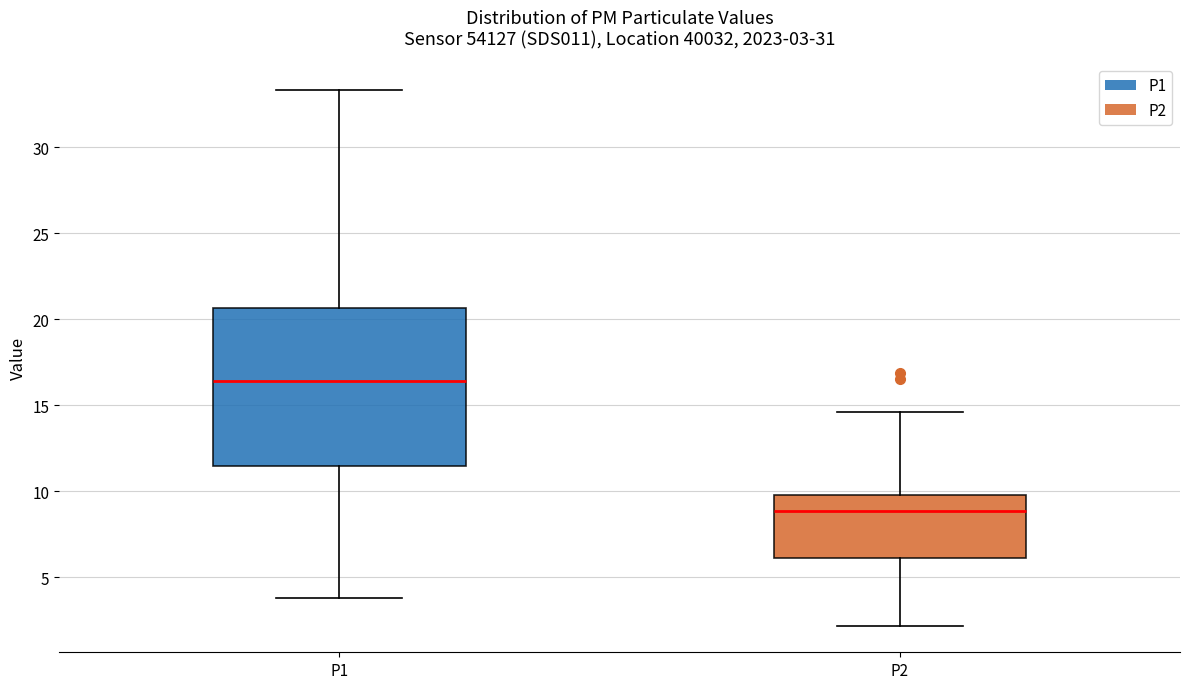

Comparing the boxes themselves (not the whiskers), which one is the tallest?

P1